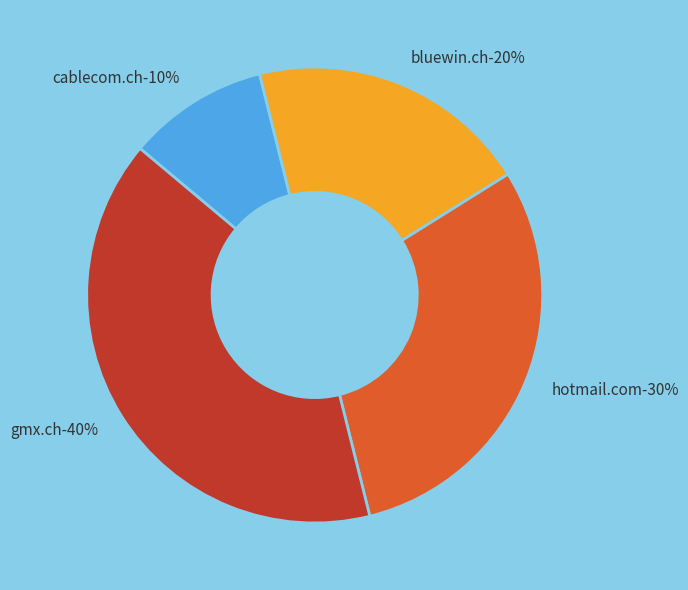

What is the total percentage of bluewin.ch and hotmail.com?

50.0%